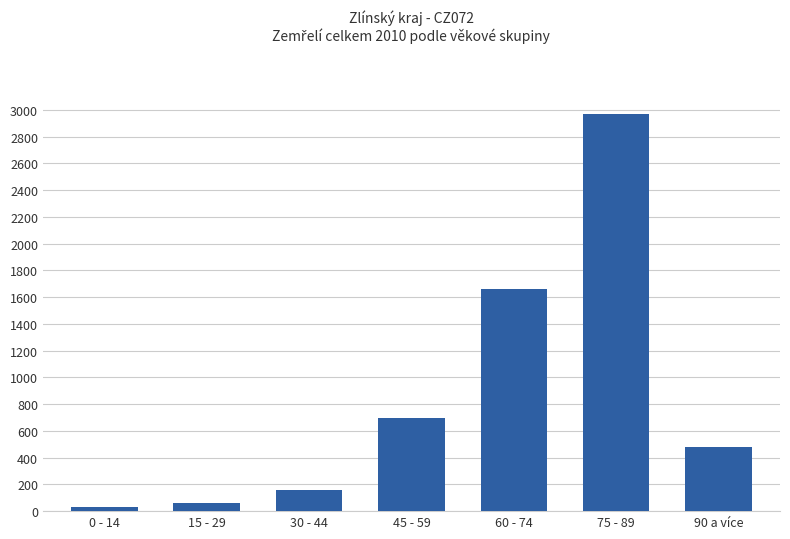

Rank the categories by value from lowest to highest.

0 - 14, 15 - 29, 30 - 44, 90 a více, 45 - 59, 60 - 74, 75 - 89